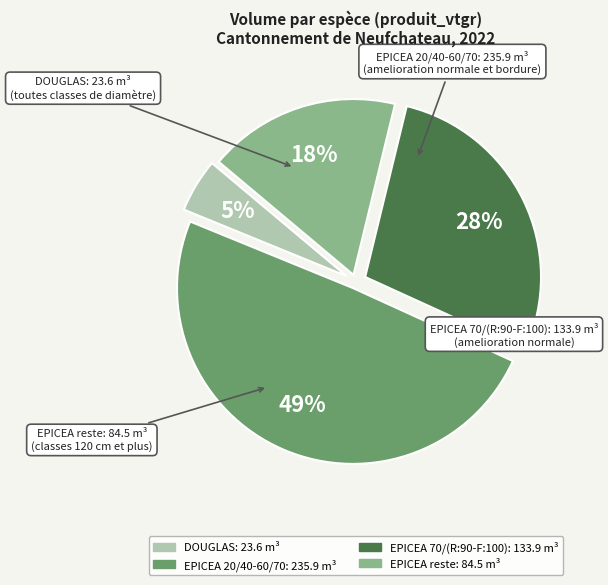

To the nearest percent, what is the difference between the largest and smallest slice percentages?

44%